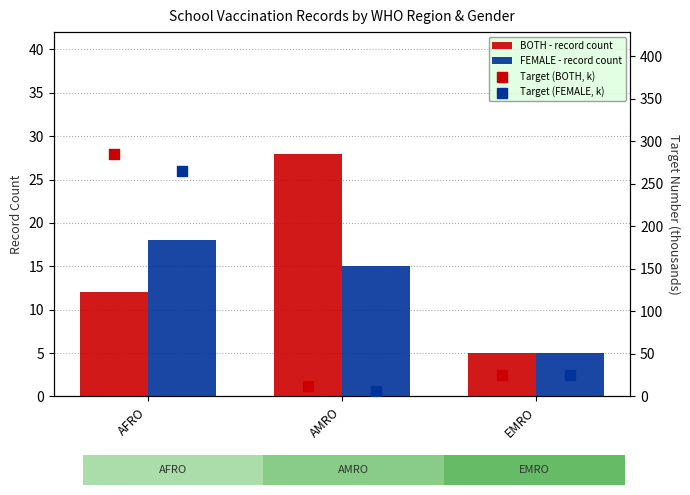

Which series has the largest Y range (max minus min)?

Target (BOTH, k)